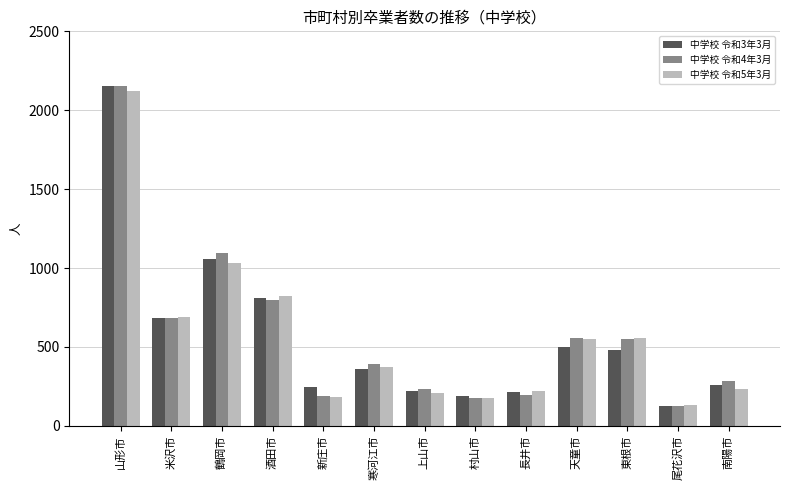

What is the value of the 中学校 令和4年3月 bar at the 2nd from the left?

683